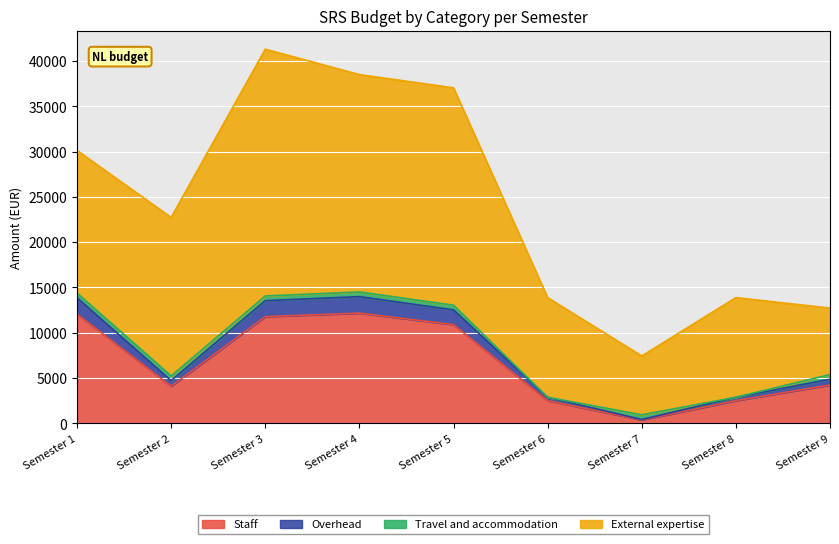

The value of Staff at Semester 3 is 16558.2. True or false?

False